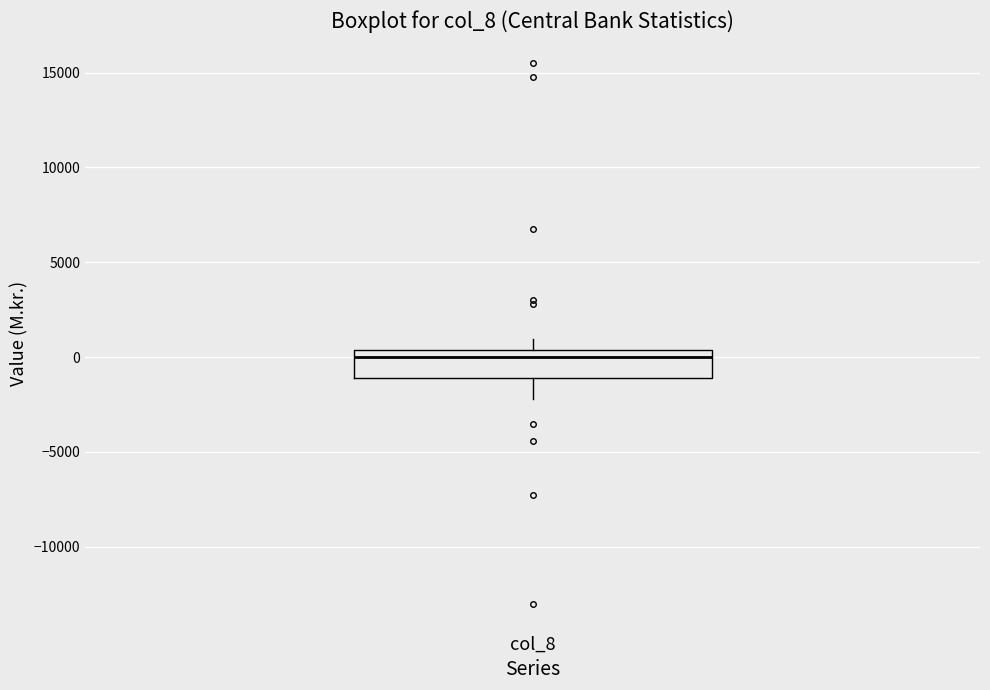

Read this box plot against the y-axis: the position of the median line, the range covered by the box, and the ends of both whiskers. The values are not printed on the chart, so give them approximately, as read against the axis.

median 0, box -1000 to 500, whiskers -2000 to 1000